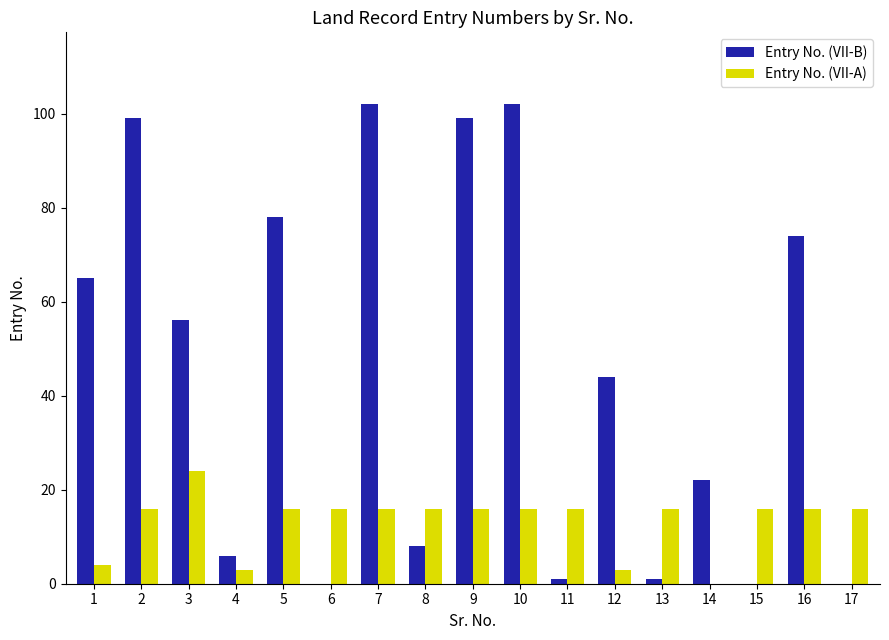

How many groups of bars are there?

17